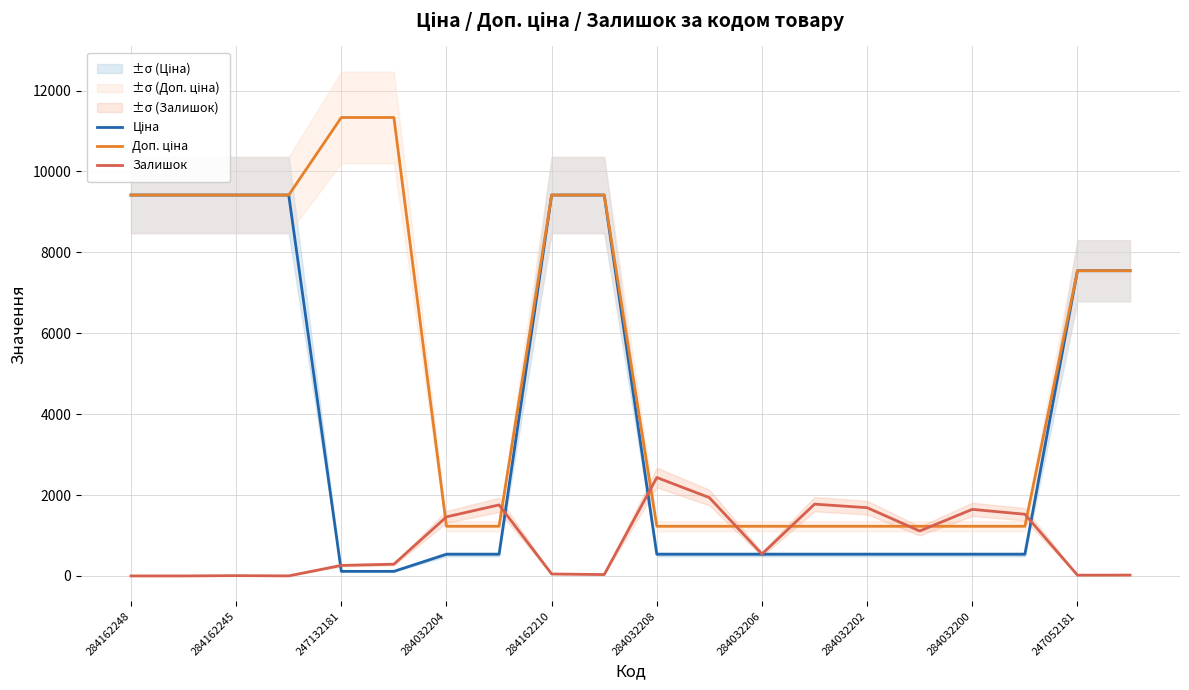

Is it true that Залишок equals 4142.6 at 284032208?

False